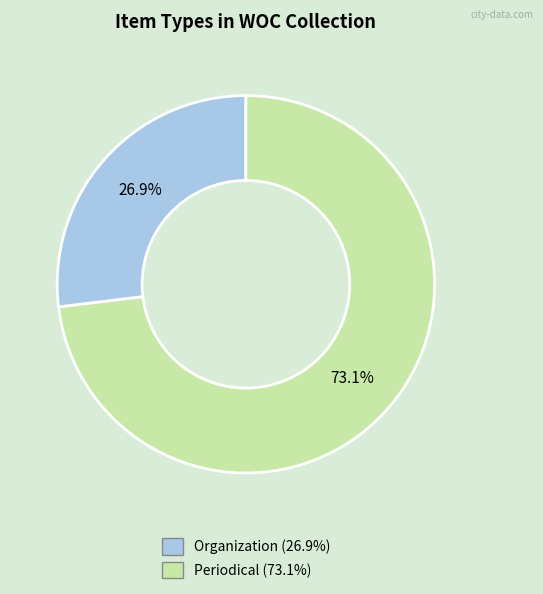

To the nearest percent, what is the difference between the largest and smallest slice percentages?

46%